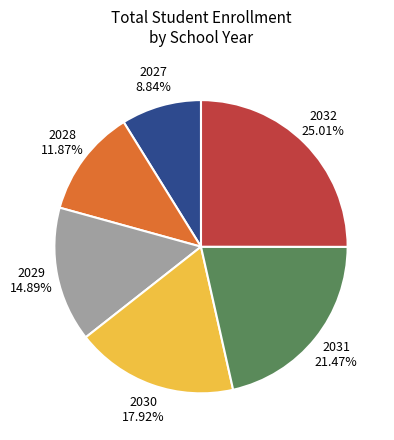

To the nearest percent, what is the combined percentage of 2031 and 2029?

36%